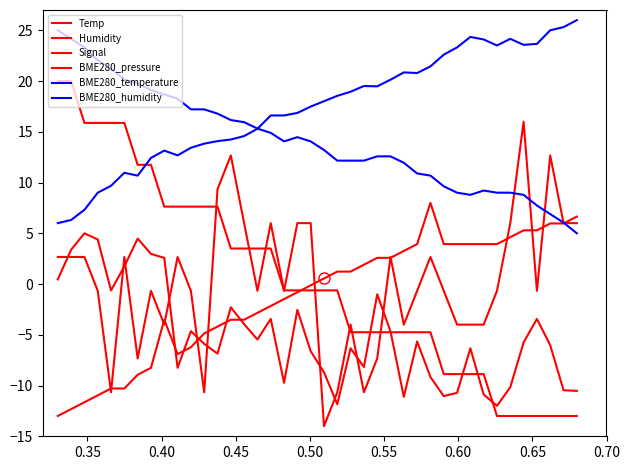

How many interior local valleys does the BME280_pressure series have?

10